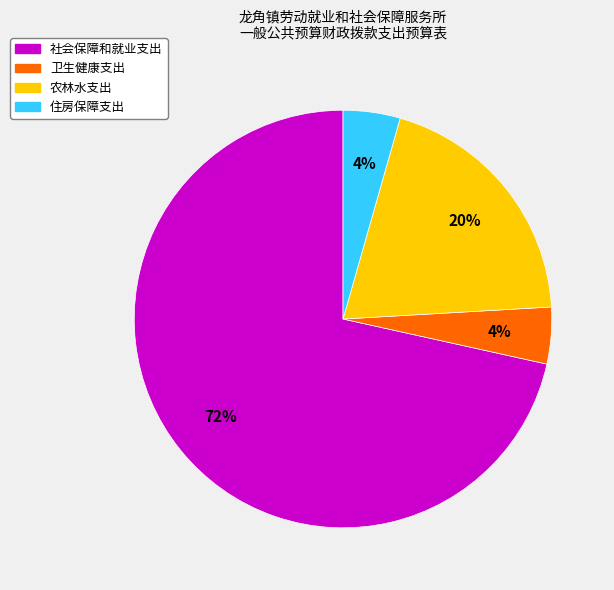

What is the ratio of the value at 住房保障支出 to the value at 农林水支出?

0.2